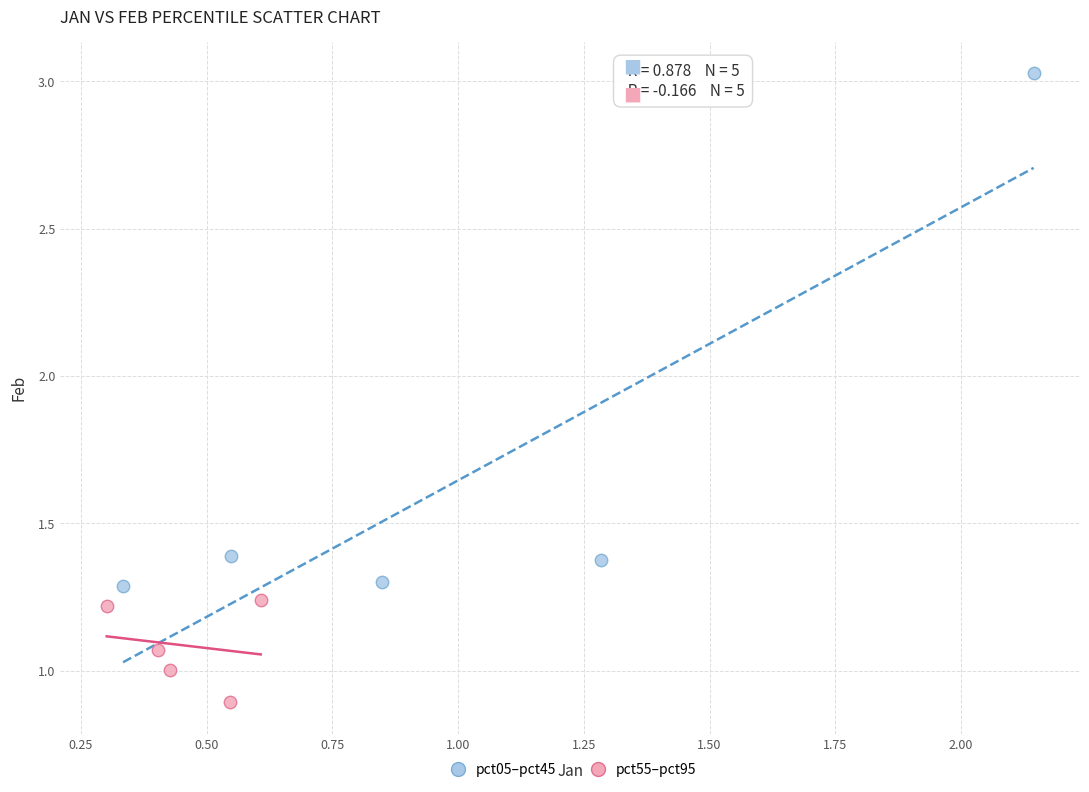

Which series has the largest Y range (max minus min)?

pct05–pct45